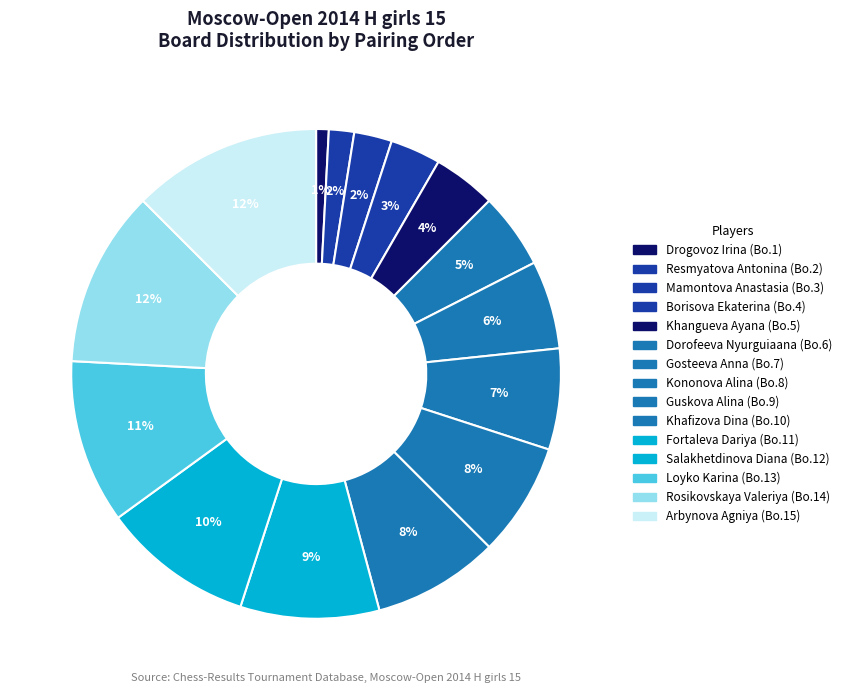

To the nearest percent, what percentage of the pie is Khangueva Ayana?

4%